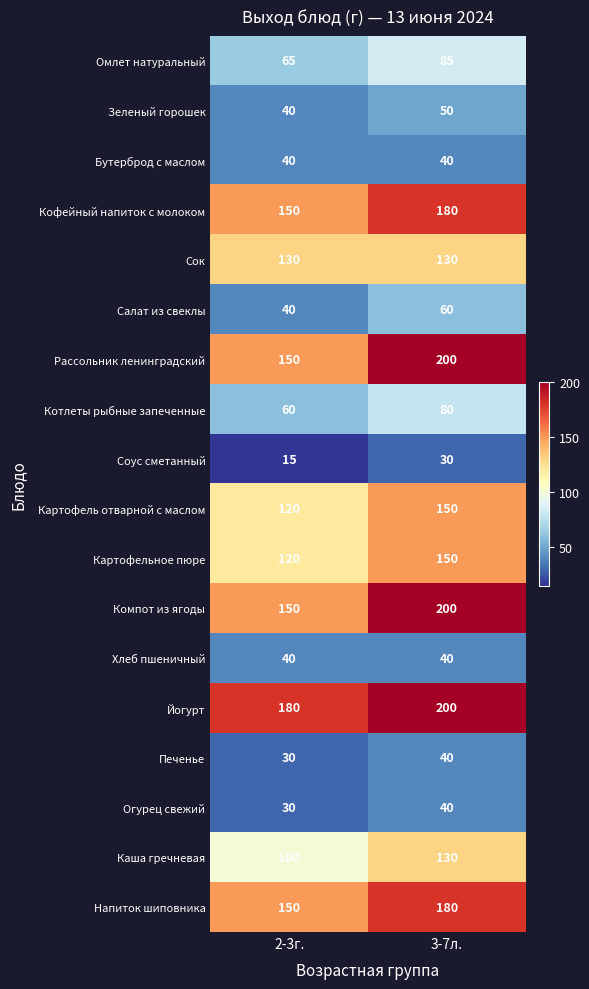

The value of Кофейный напиток с молоком at 2-3г. is 72. True or false?

False